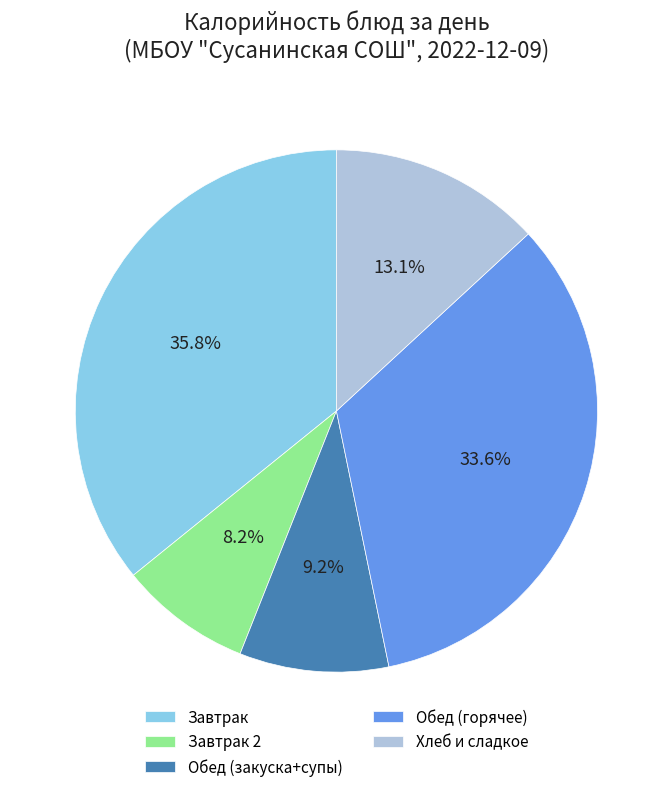

Is there any slice that represents more than half of the pie?

No